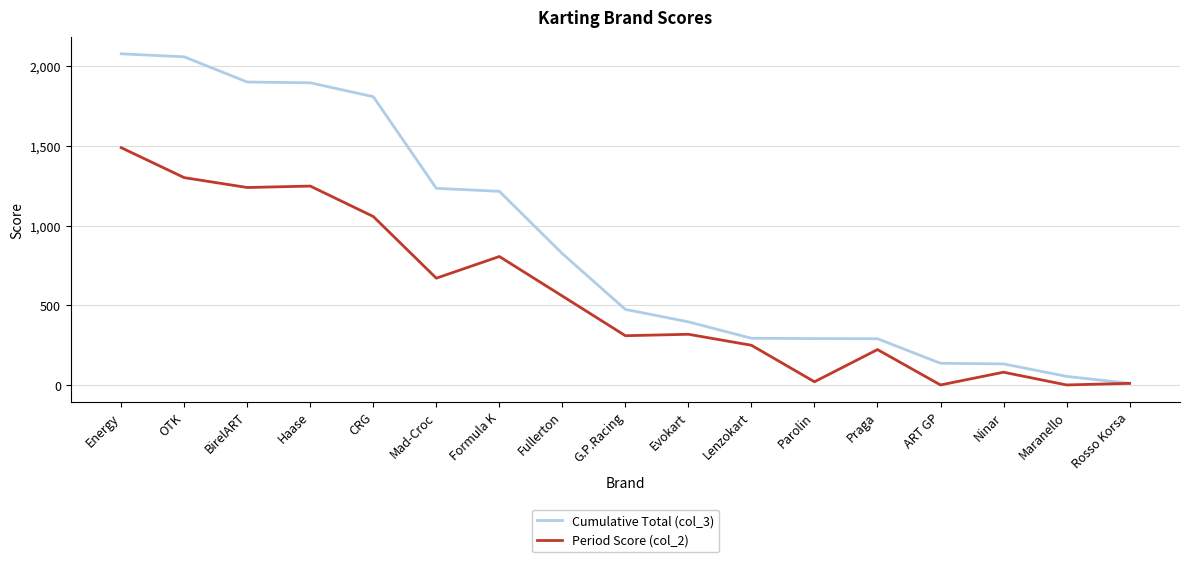

At how many categories does at least one series exceed 309?

10